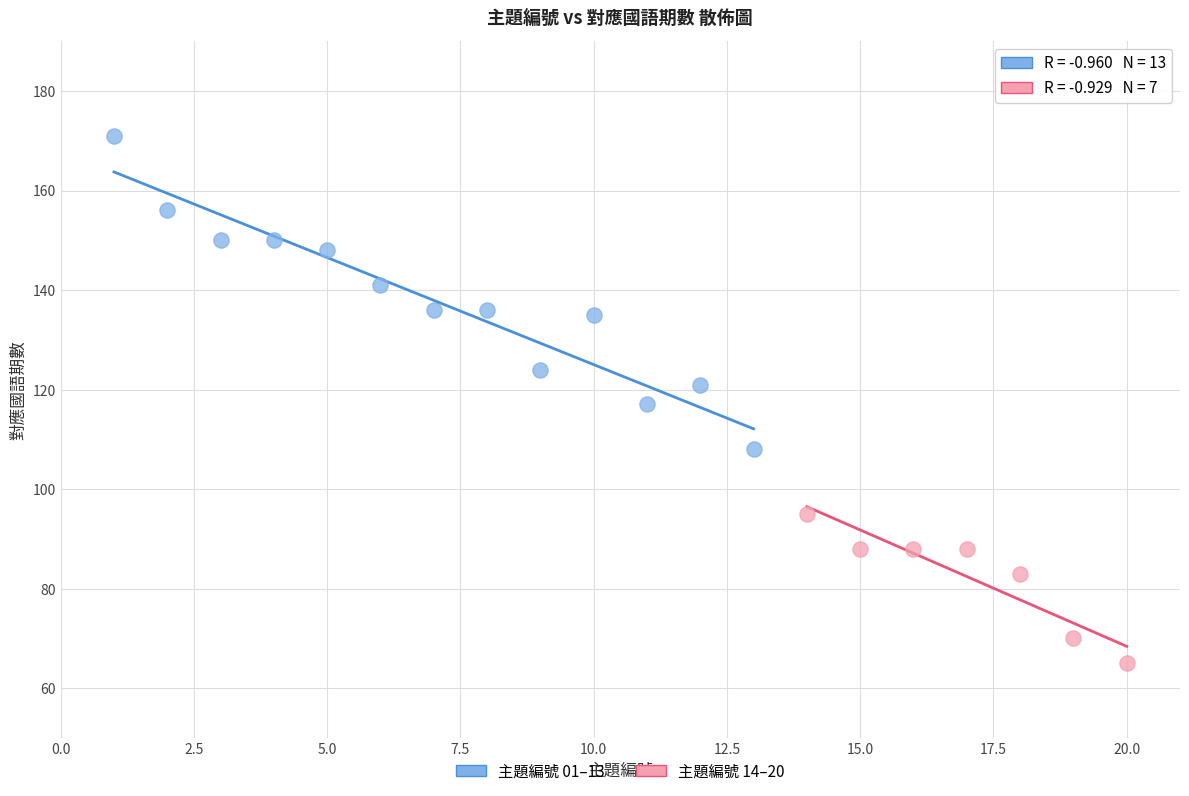

Which series contains the highest Y value?

主題編號 01–13